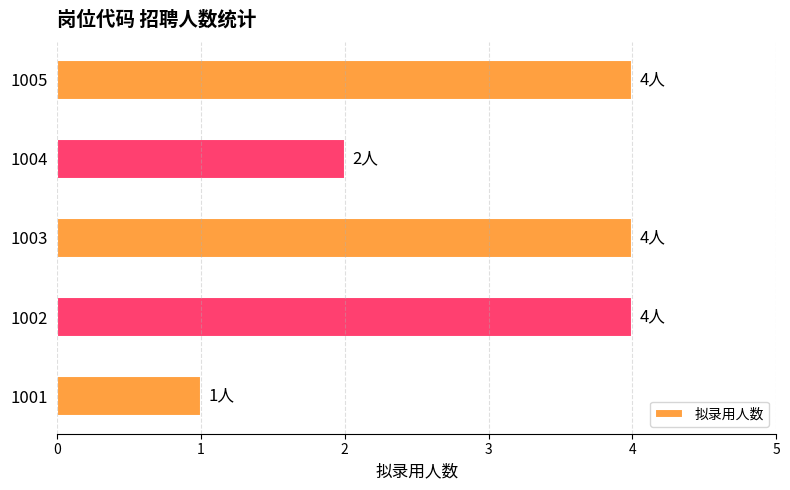

The value at 1002 is 5. True or false?

False